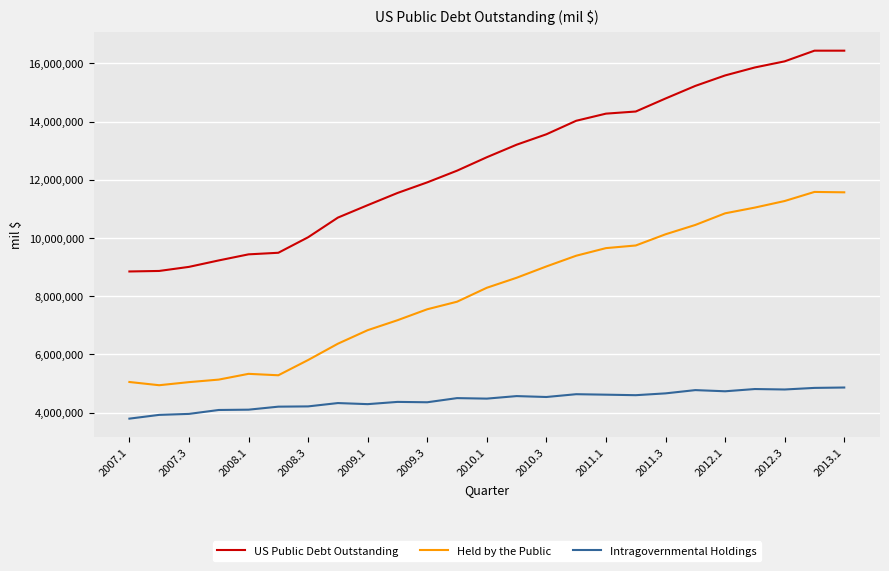

Which series has the largest range (max minus min)?

US Public Debt Outstanding